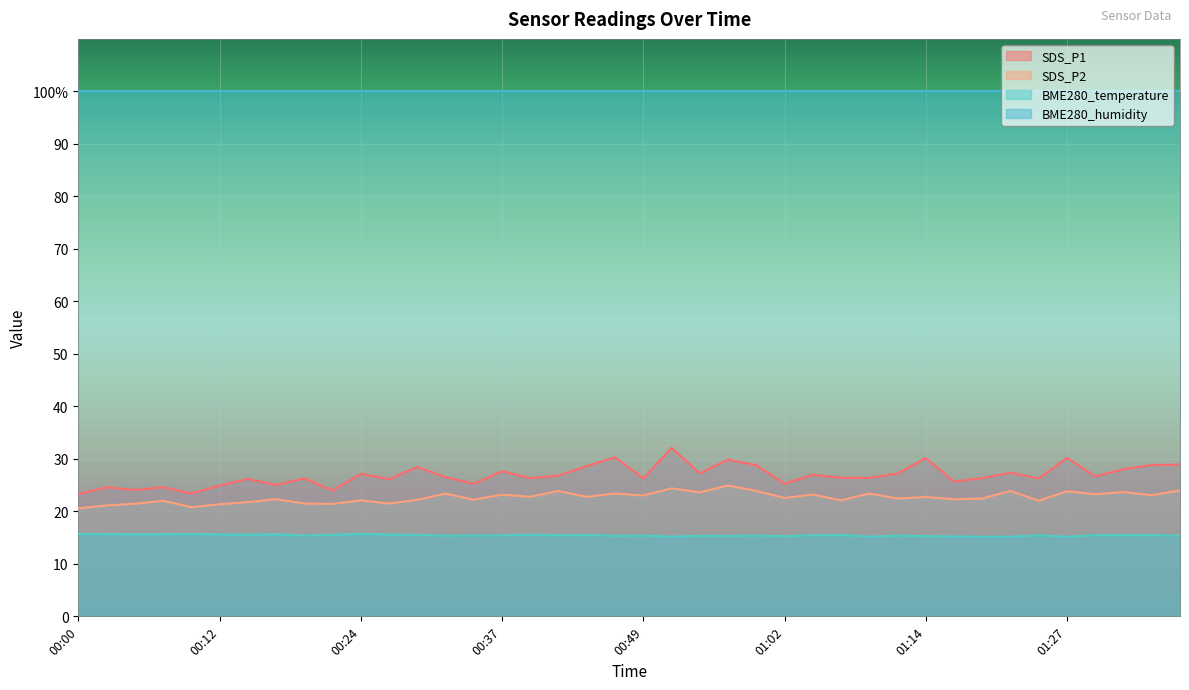

True or false: BME280_temperature has a value of 15.6 at 00:39.

True